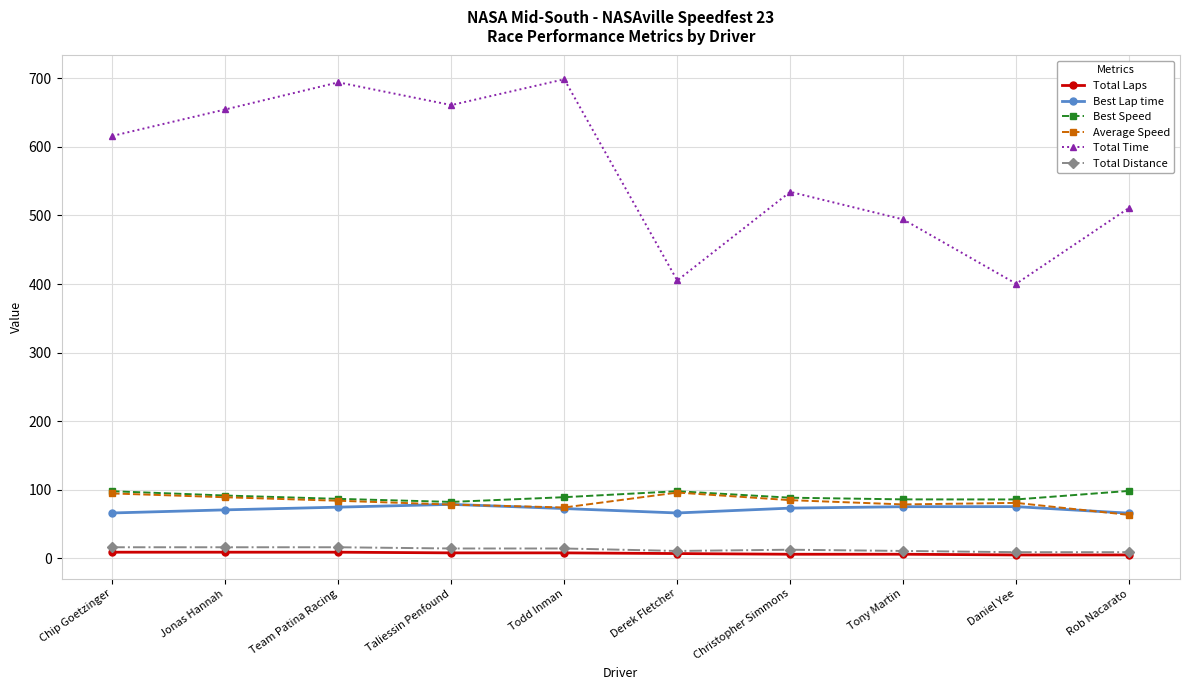

What is the value of the Best Lap time point at the 4th from the left?

78.7